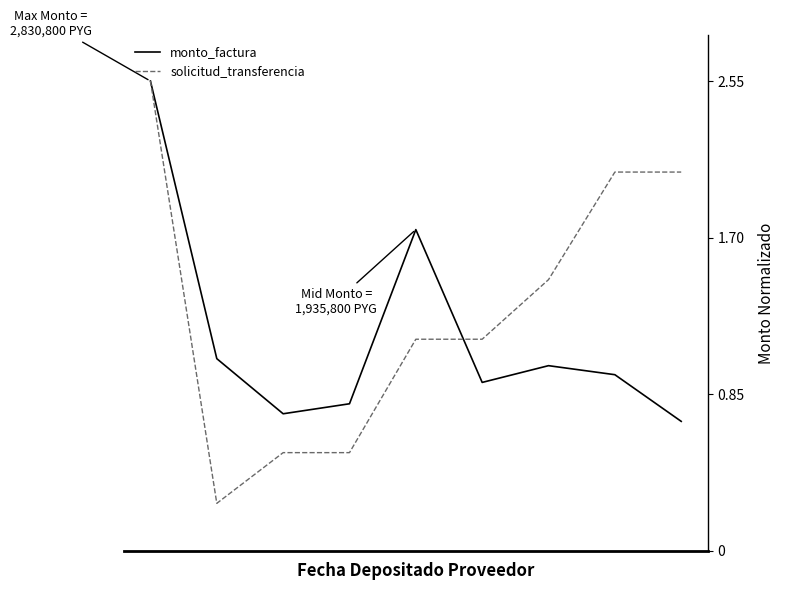

Which series has the largest range (max minus min)?

solicitud_transferencia